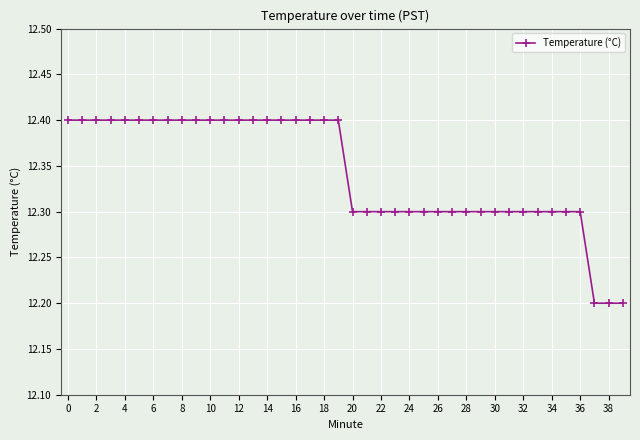

What is the maximum value shown in the chart?

12.4